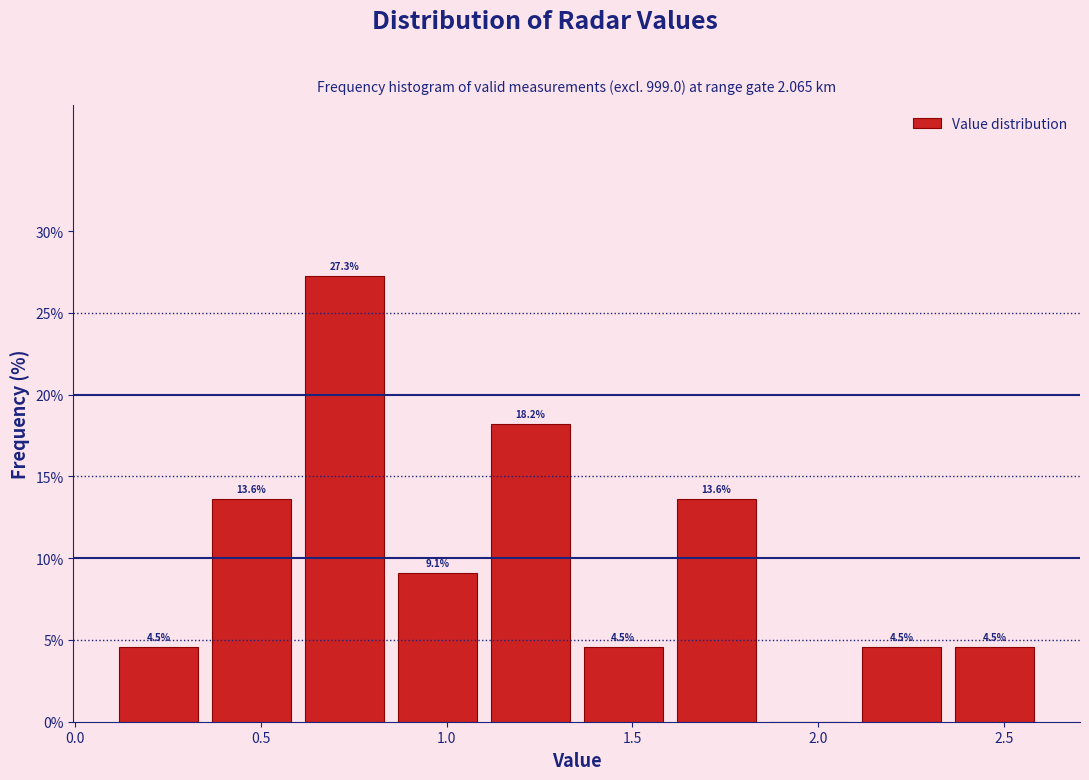

Over which range of the x-axis is the bar tallest?

0.60 to 0.85